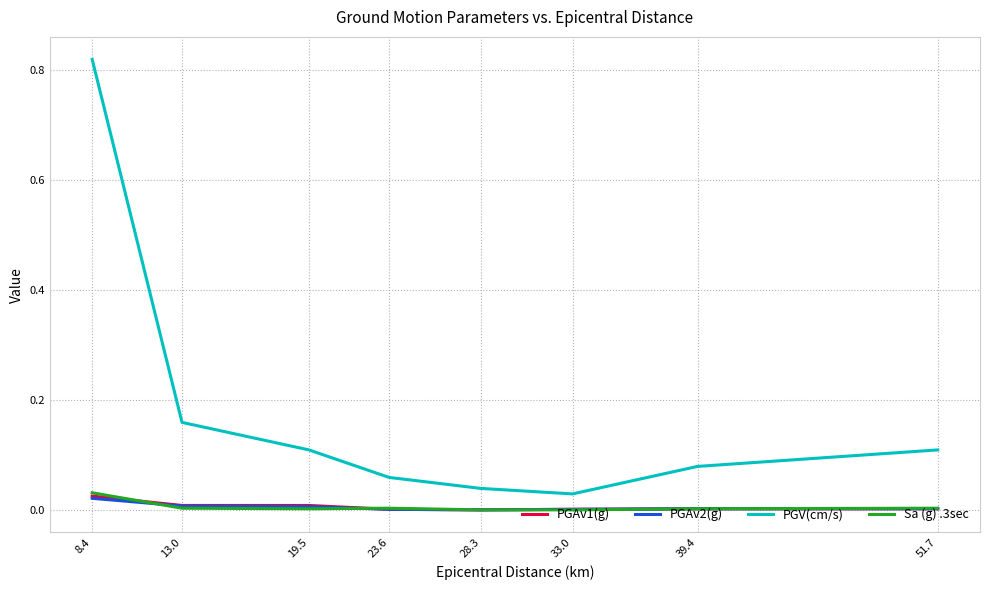

What are all the series names shown in the legend?

PGAv1(g), PGAv2(g), PGV(cm/s), Sa (g) .3sec